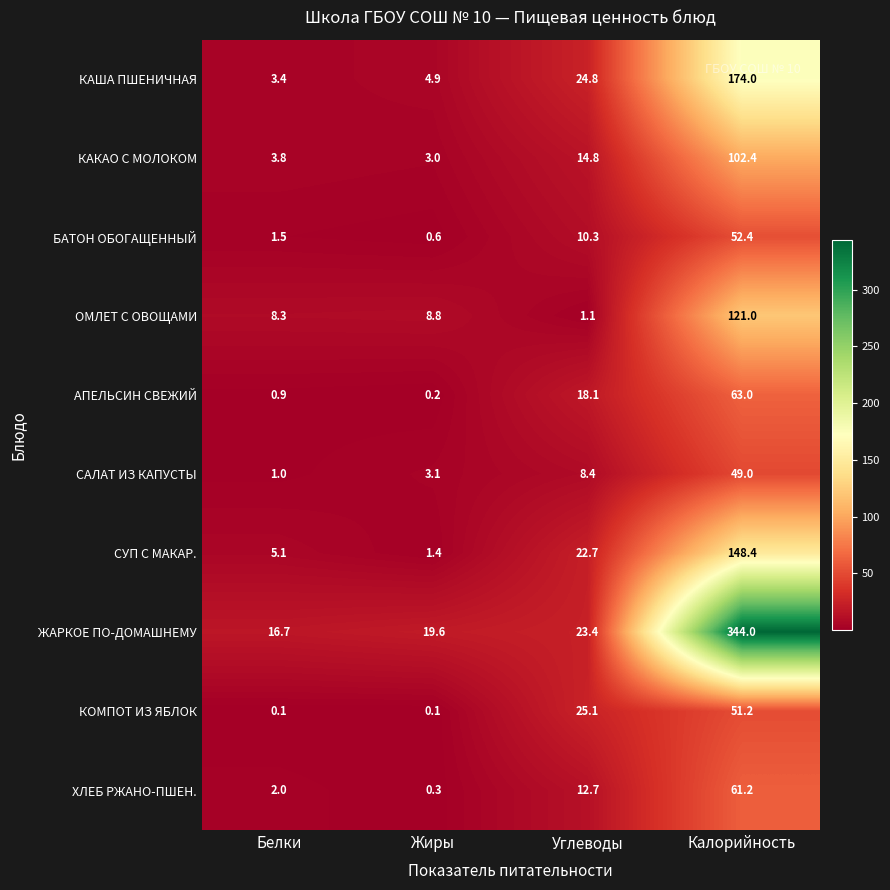

How many values in the БАТОН ОБОГАЩЕННЫЙ series exceed 10?

2